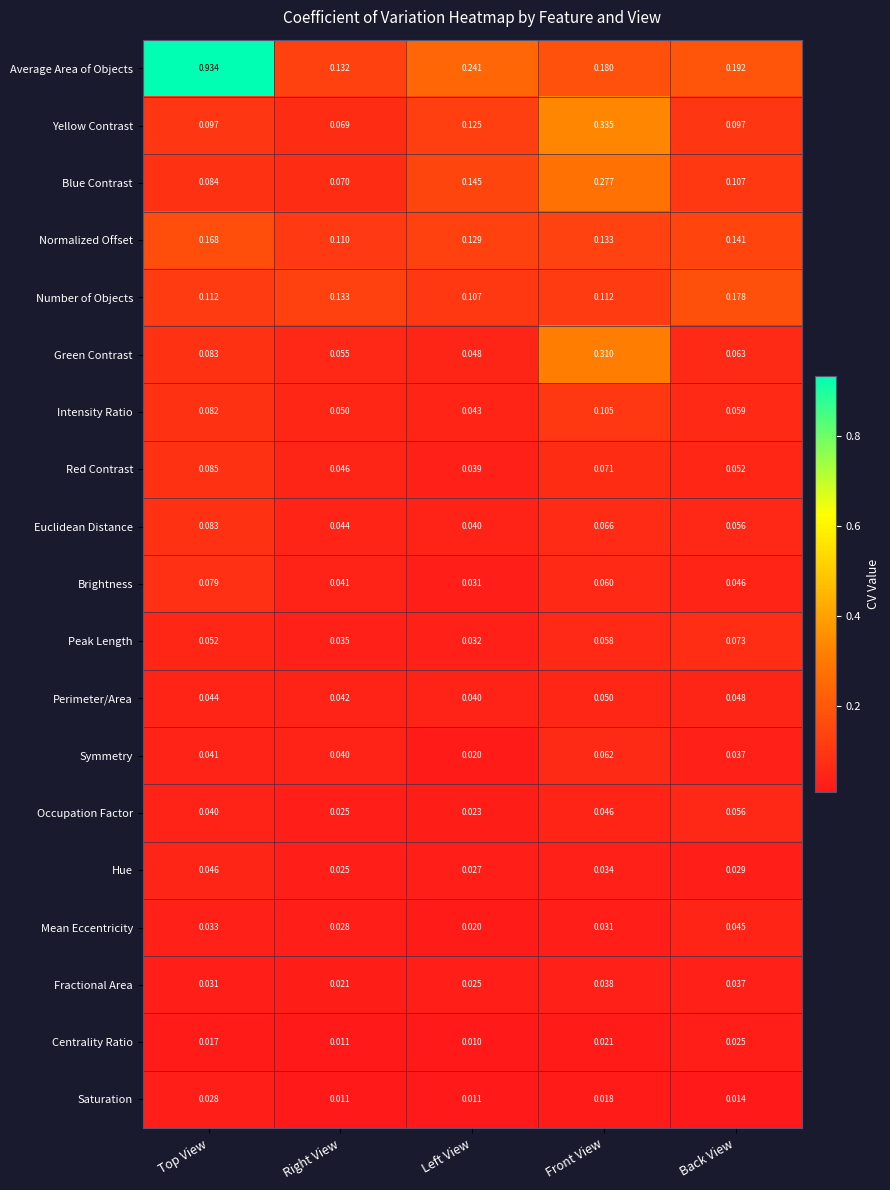

List the labels in order of Green Contrast value, largest first.

Front View, Top View, Back View, Right View, Left View